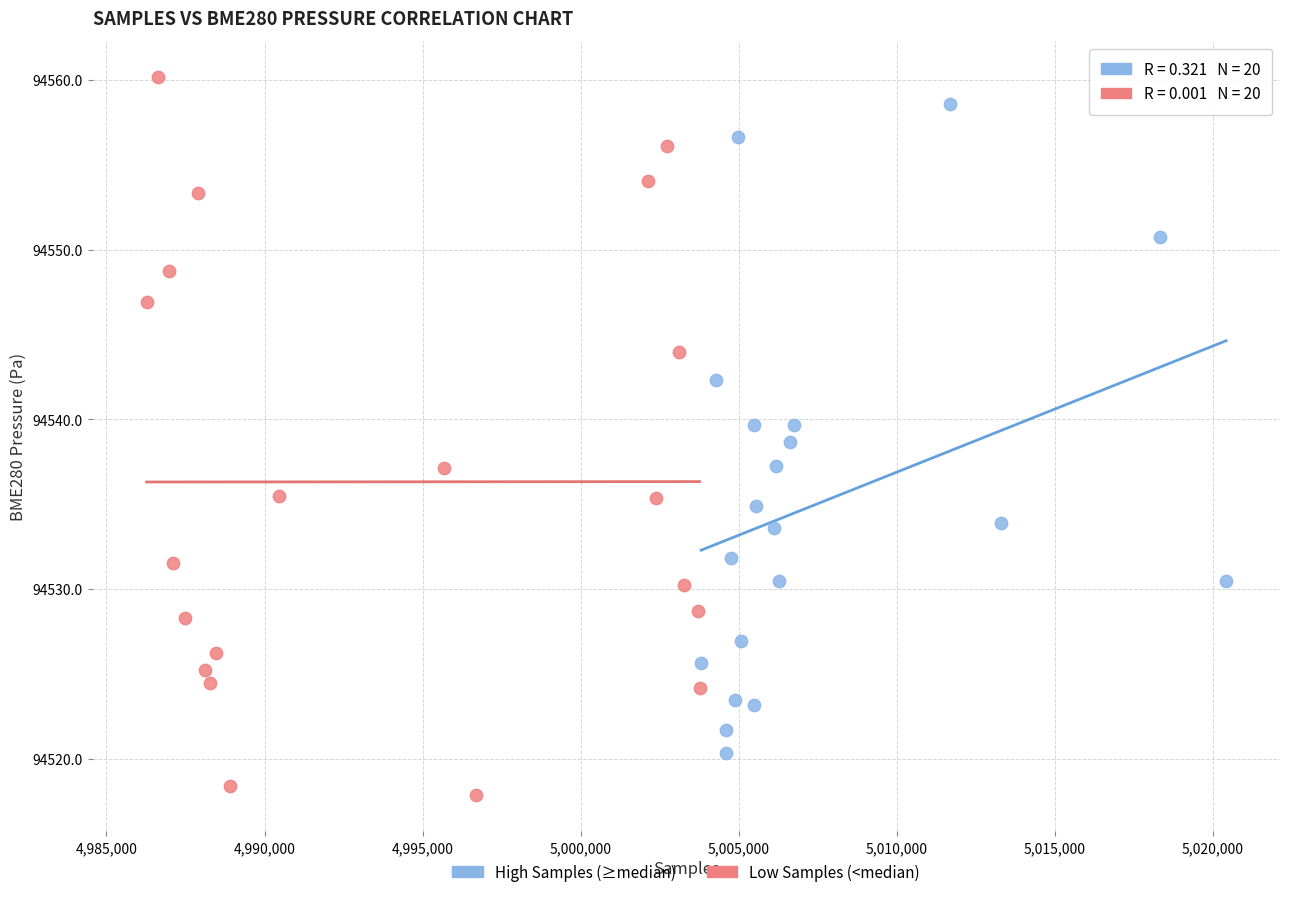

Which series reaches the minimum Y coordinate?

Low Samples (<median)